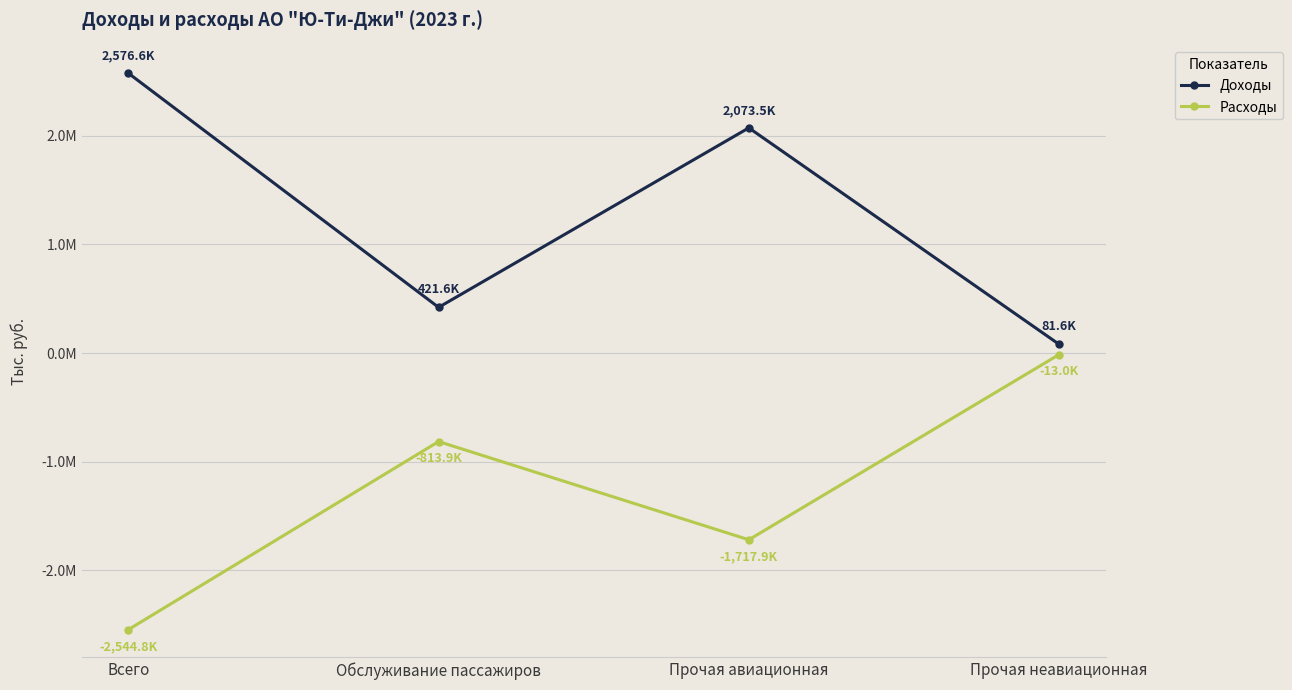

At which category does Доходы reach its first local peak?

Прочая авиационная